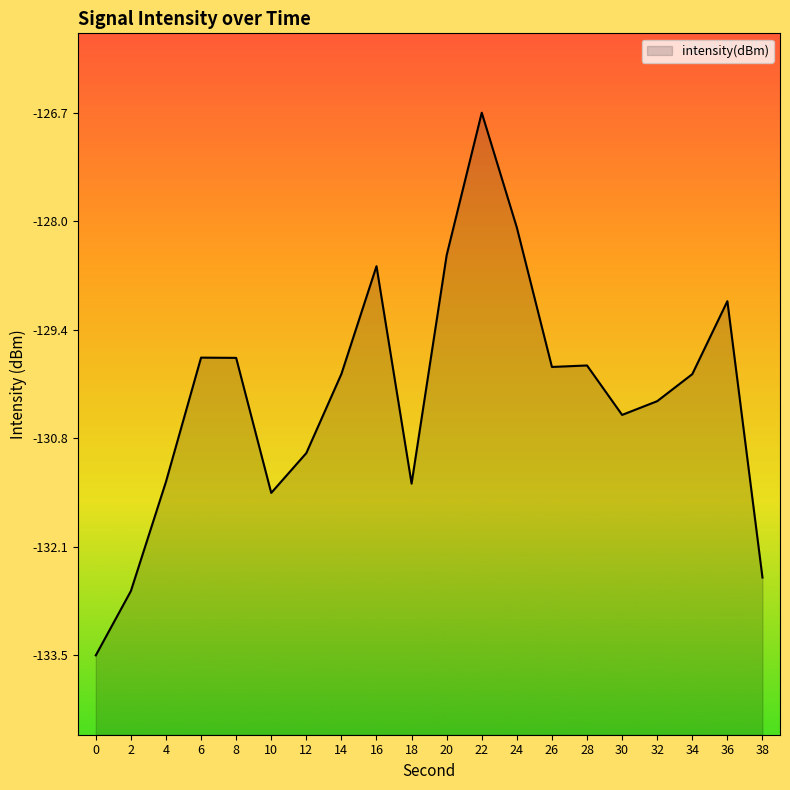

How many series are shown in this chart?

1